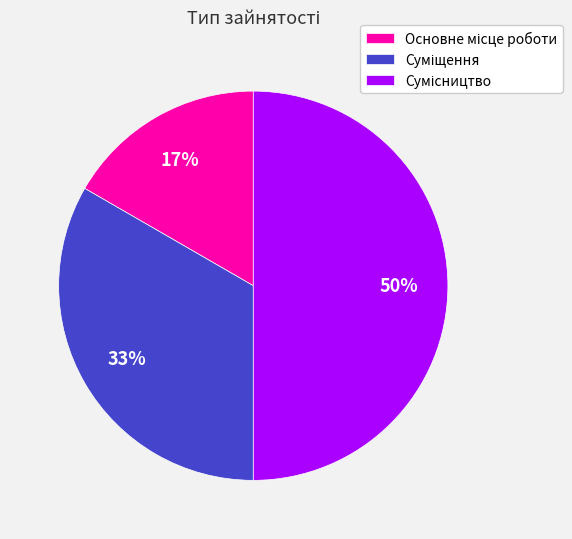

To the nearest percent, what is the average slice percentage?

33%